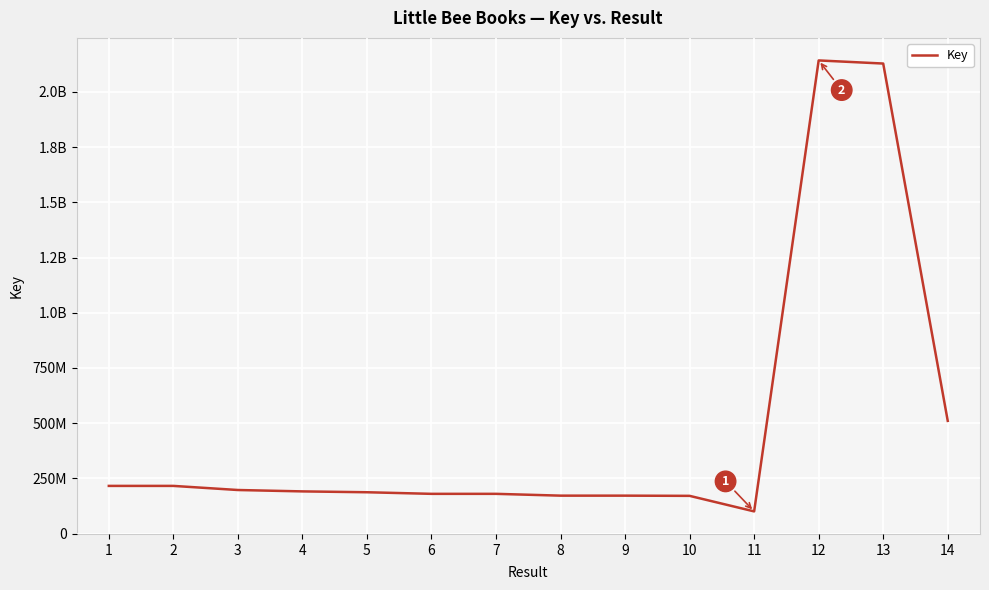

Does the chart have visible grid lines?

Yes